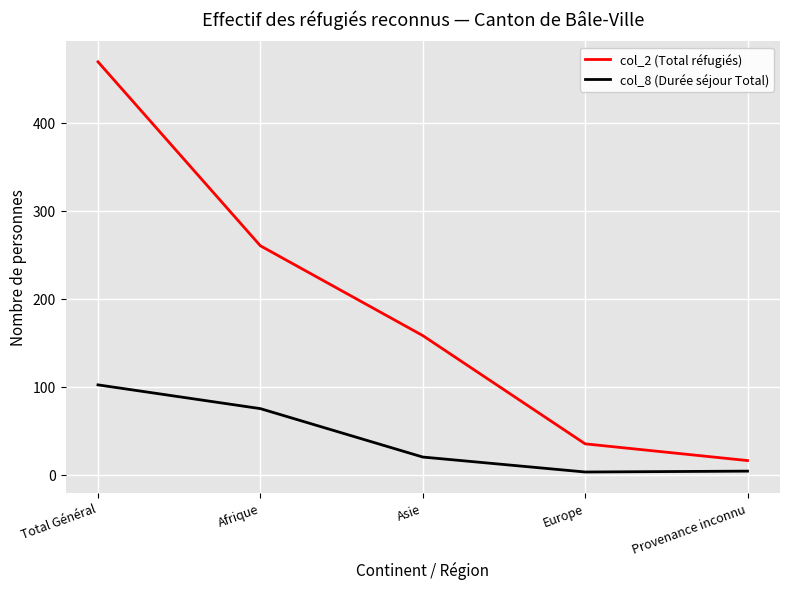

What is the spread (max minus min) of values at Afrique?

185